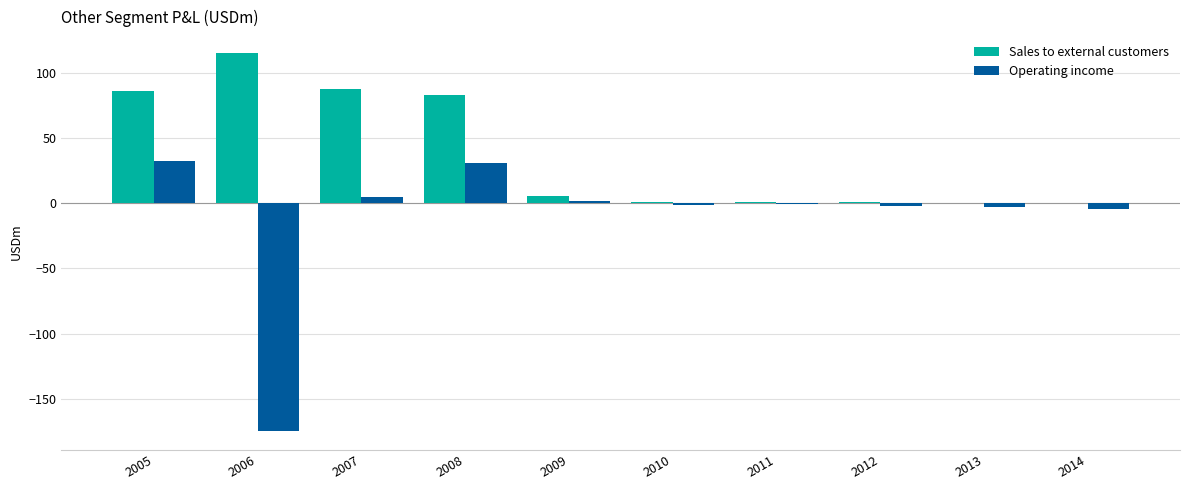

How many groups of bars are there?

10